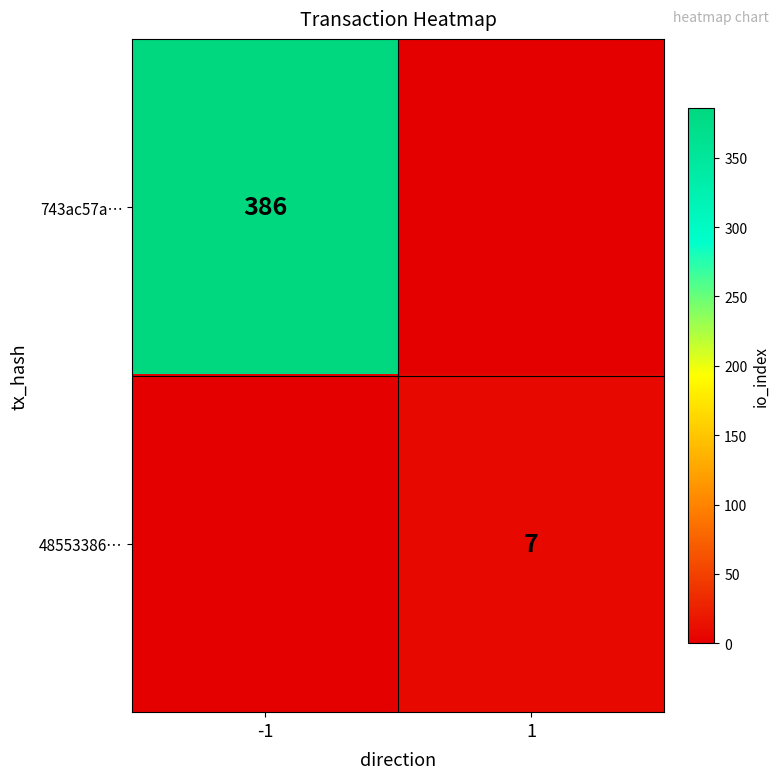

What is the total value across all series at 1?

7